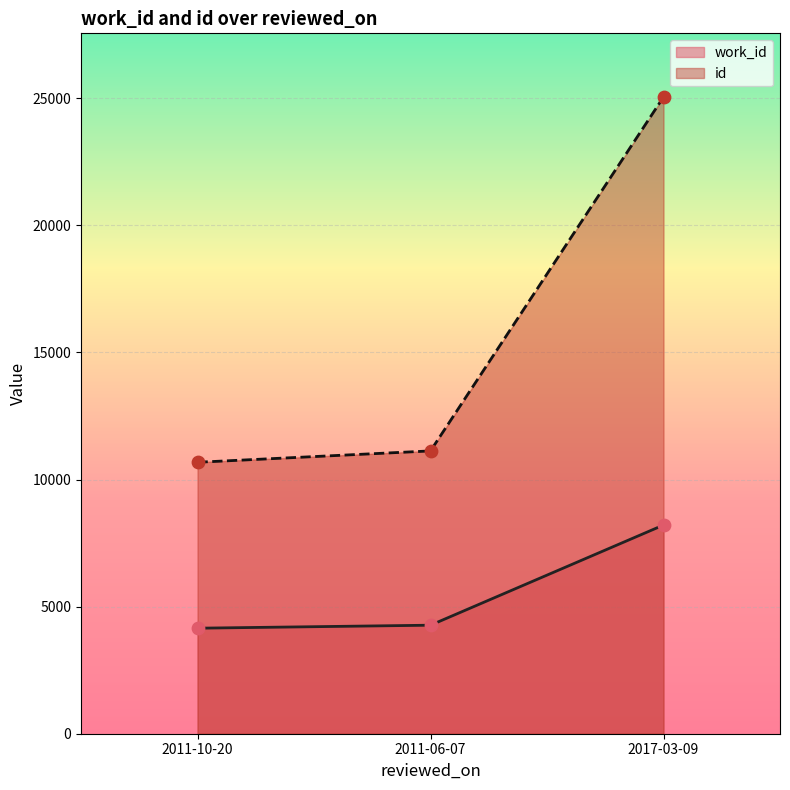

Which series has the widest spread of Y values?

id